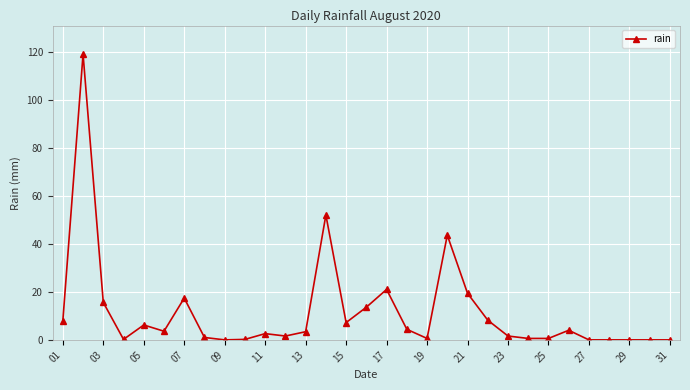

What is the sum of all values?

355.4